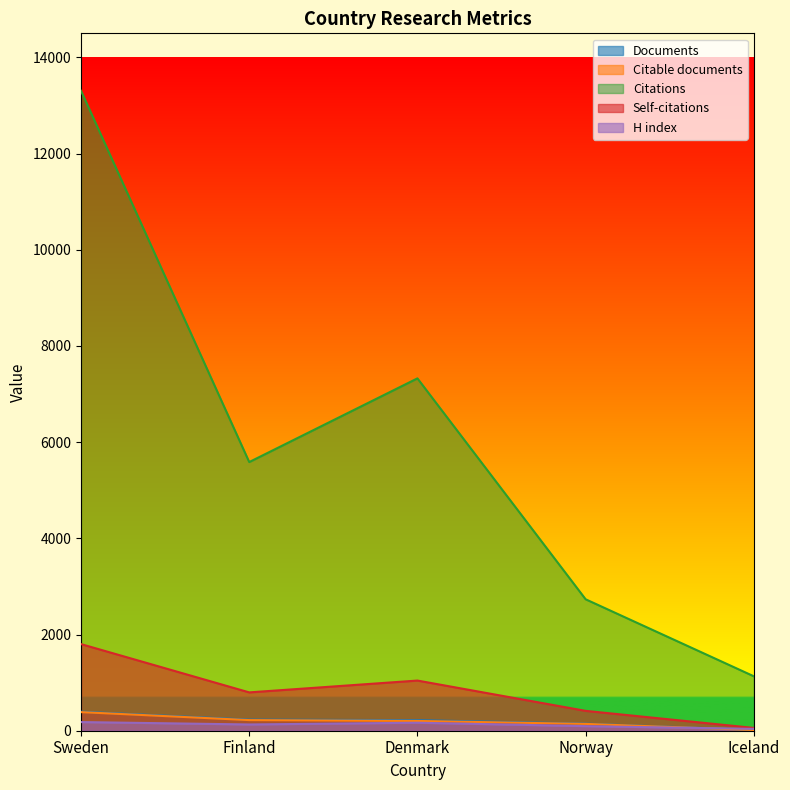

Between Sweden and Norway, which series saw the biggest shift?

Citations